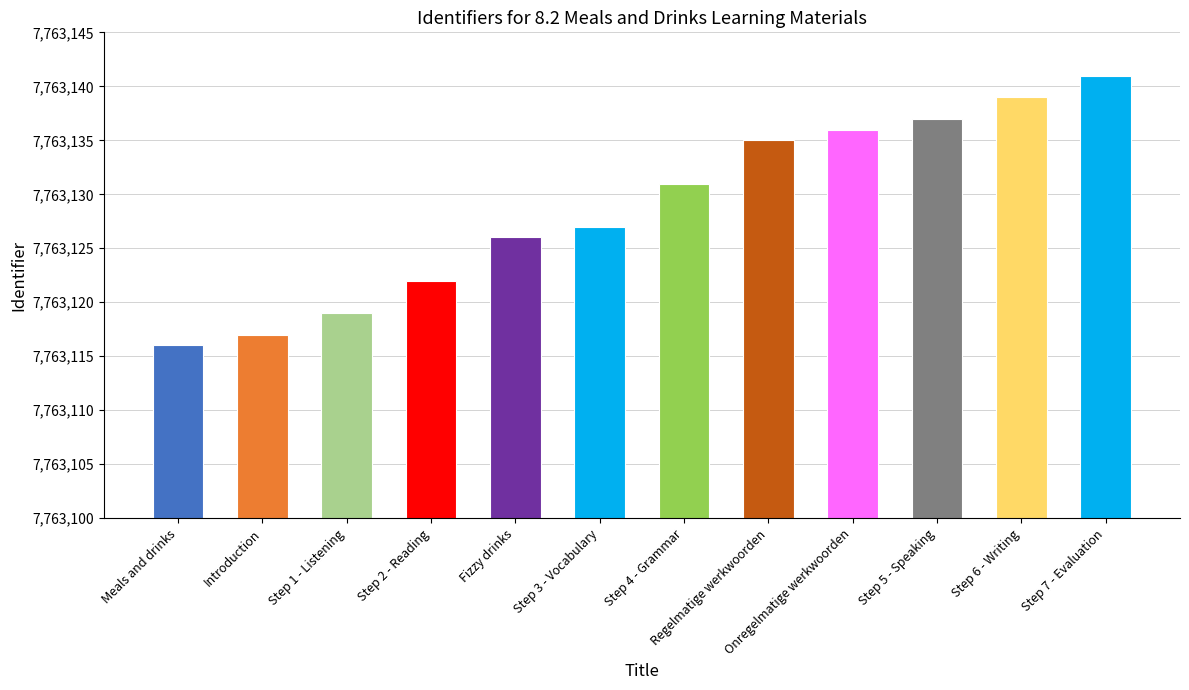

What position from the left is Onregelmatige werkwoorden?

9